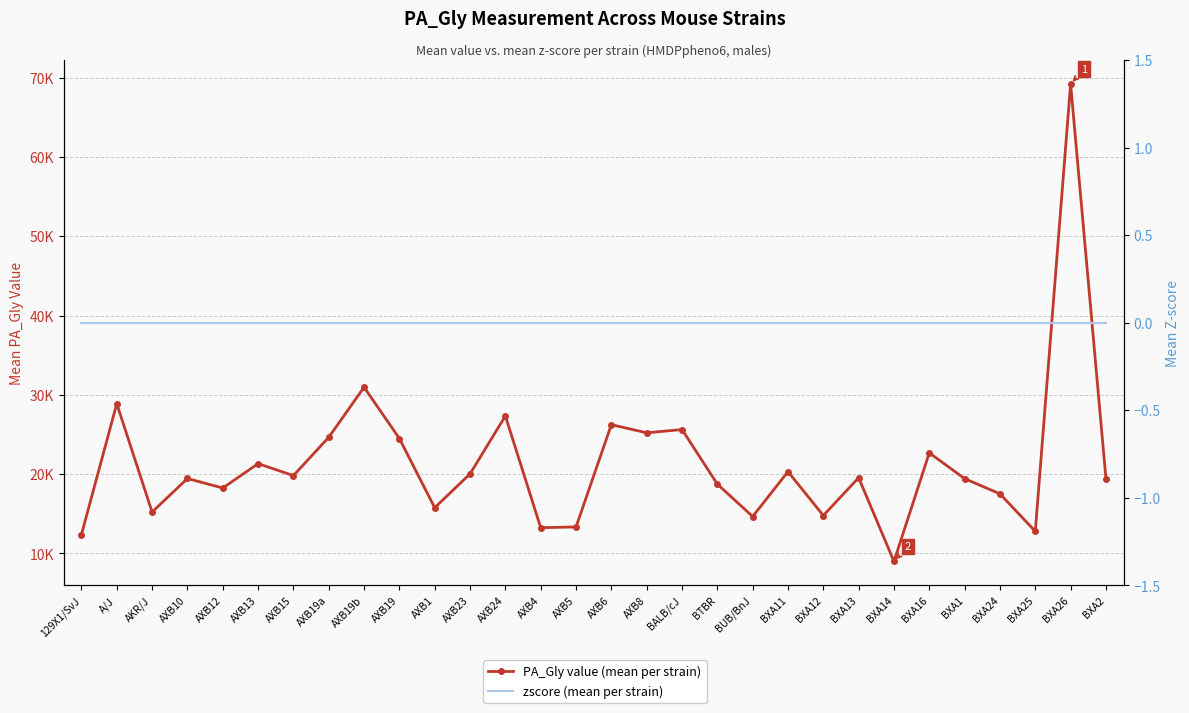

List the series in order of their overall mean, highest first.

PA_Gly value (mean per strain), zscore (mean per strain)